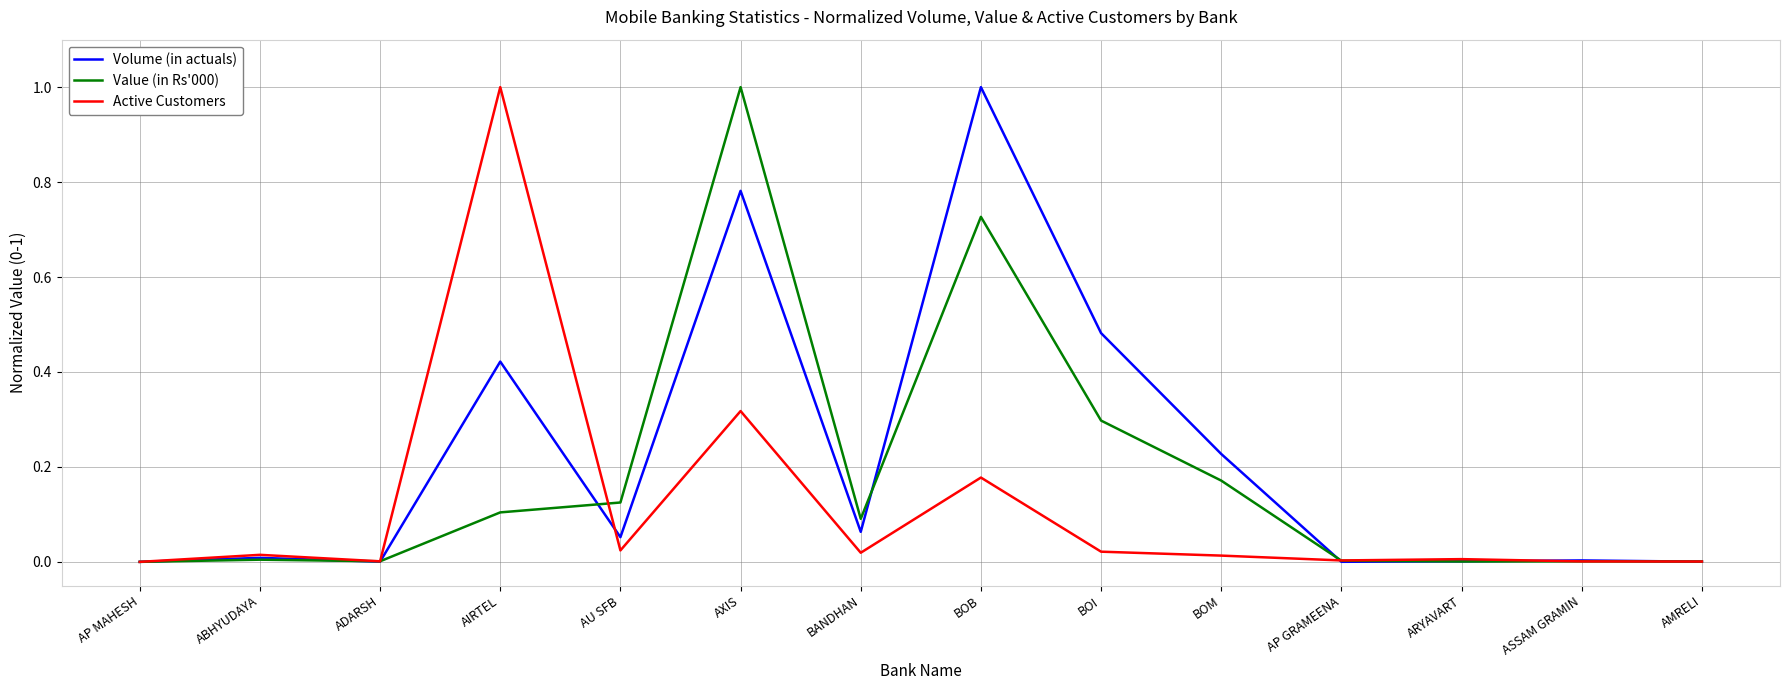

Rank the series by their average value, from highest to lowest.

Volume (in actuals), Value (in Rs'000), Active Customers